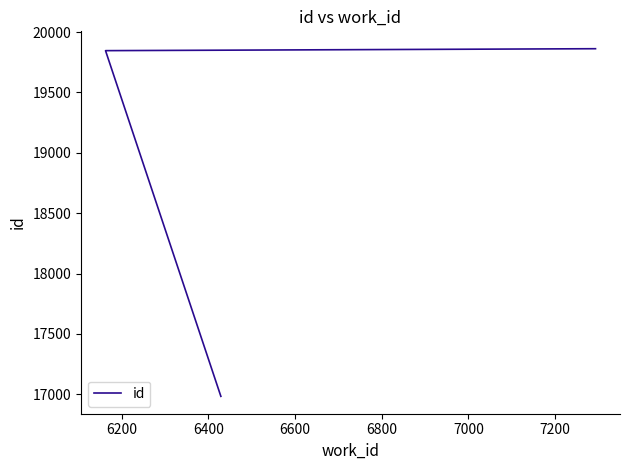

What is the difference between the maximum and minimum values?

2879